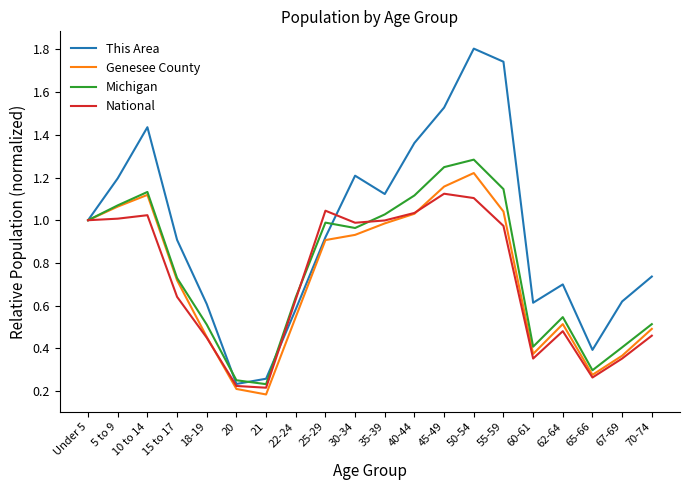

Which series has the largest range (max minus min)?

This Area